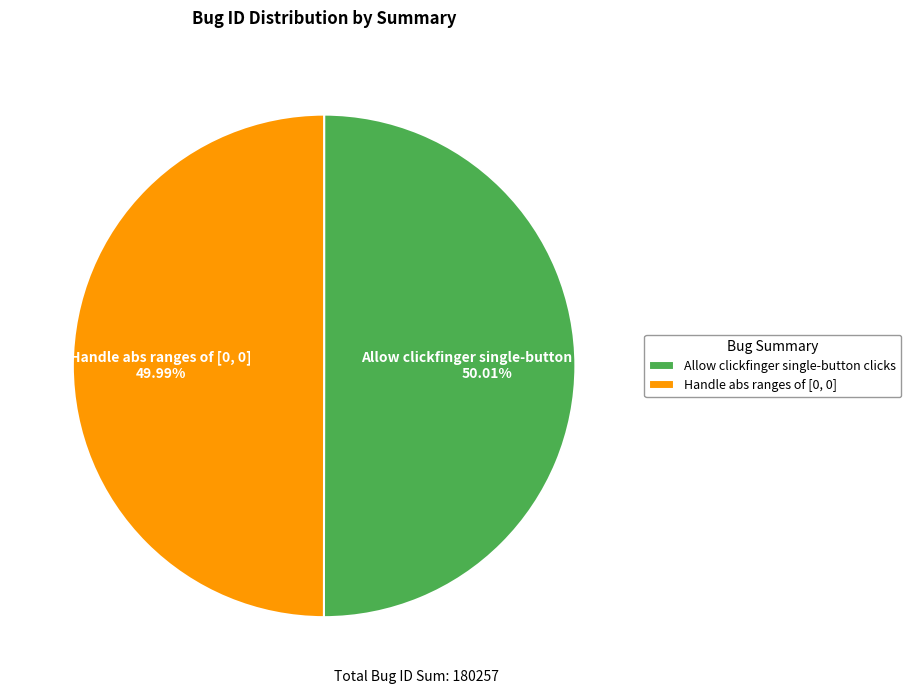

Rank the categories by value from lowest to highest.

Handle abs ranges of [0, 0], Allow clickfinger single-button clicks